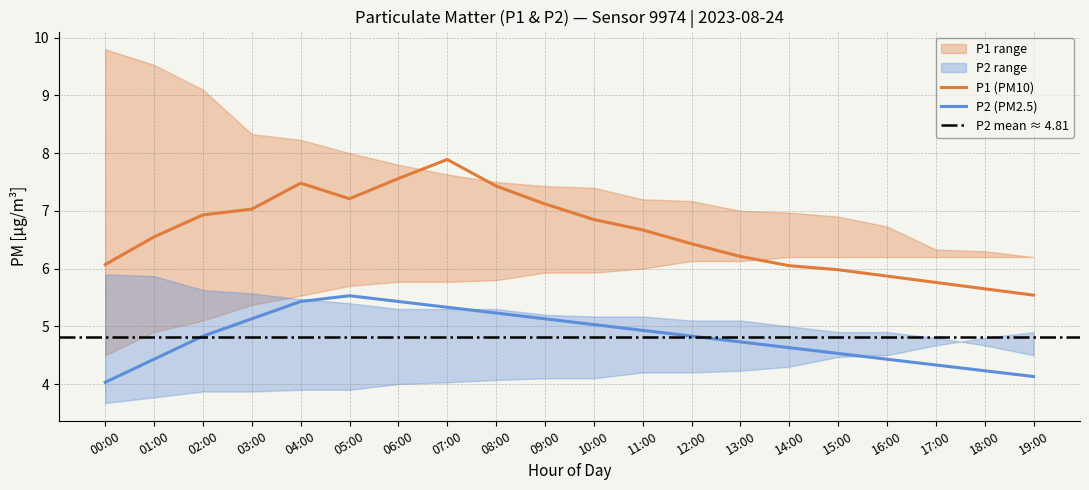

Reading right to left, list all the values displayed in this chart.

P1: 19:00=5.5	18:00=5.7	17:00=5.8	16:00=5.9	15:00=6.0	14:00=6.0	13:00=6.2	12:00=6.4	11:00=6.7	10:00=6.8	09:00=7.1	08:00=7.4	07:00=7.9	06:00=7.6	05:00=7.2	04:00=7.5	03:00=7.0	02:00=6.9	01:00=6.5	00:00=6.1
P2: 19:00=4.1	18:00=4.2	17:00=4.3	16:00=4.4	15:00=4.5	14:00=4.6	13:00=4.7	12:00=4.8	11:00=4.9	10:00=5.0	09:00=5.1	08:00=5.2	07:00=5.3	06:00=5.4	05:00=5.5	04:00=5.4	03:00=5.1	02:00=4.8	01:00=4.4	00:00=4.0
P1_upper: 19:00=6.2	18:00=6.3	17:00=6.3	16:00=6.7	15:00=6.9	14:00=7.0	13:00=7.0	12:00=7.2	11:00=7.2	10:00=7.4	09:00=7.4	08:00=7.5	07:00=7.6	06:00=7.8	05:00=8.0	04:00=8.2	03:00=8.3	02:00=9.1	01:00=9.5	00:00=9.8
P1_lower: 19:00=6.2	18:00=6.2	17:00=6.2	16:00=6.2	15:00=6.2	14:00=6.2	13:00=6.1	12:00=6.1	11:00=6.0	10:00=5.9	09:00=5.9	08:00=5.8	07:00=5.8	06:00=5.8	05:00=5.7	04:00=5.5	03:00=5.4	02:00=5.1	01:00=4.9	00:00=4.5
P2_upper: 19:00=4.5	18:00=4.7	17:00=4.8	16:00=4.9	15:00=4.9	14:00=5.0	13:00=5.1	12:00=5.1	11:00=5.2	10:00=5.2	09:00=5.2	08:00=5.3	07:00=5.3	06:00=5.3	05:00=5.4	04:00=5.5	03:00=5.6	02:00=5.6	01:00=5.9	00:00=5.9
P2_lower: 19:00=4.9	18:00=4.8	17:00=4.7	16:00=4.5	15:00=4.5	14:00=4.3	13:00=4.2	12:00=4.2	11:00=4.2	10:00=4.1	09:00=4.1	08:00=4.1	07:00=4.0	06:00=4.0	05:00=3.9	04:00=3.9	03:00=3.9	02:00=3.9	01:00=3.8	00:00=3.7